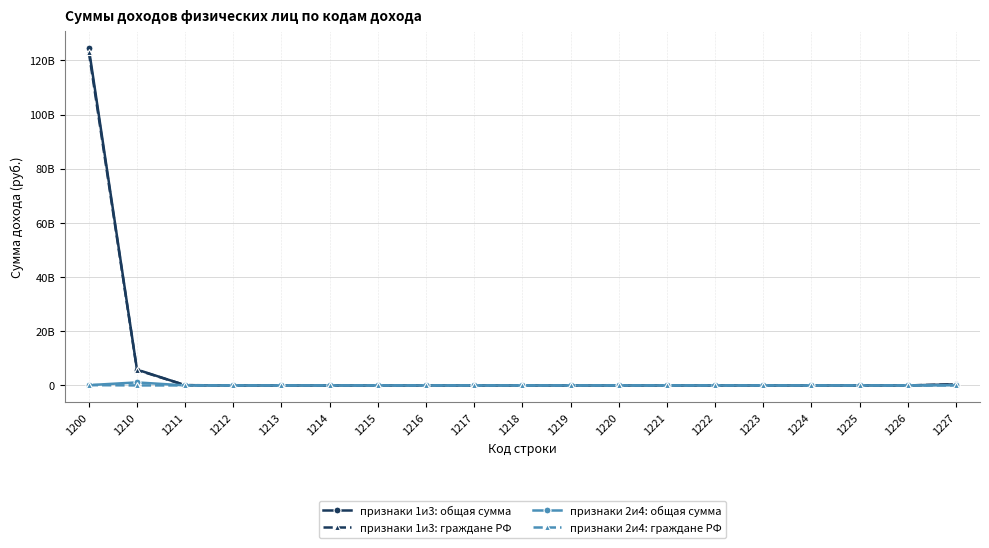

What are all the series names shown in the legend?

признаки 1и3: общая сумма, признаки 1и3: граждане РФ, признаки 2и4: общая сумма, признаки 2и4: граждане РФ